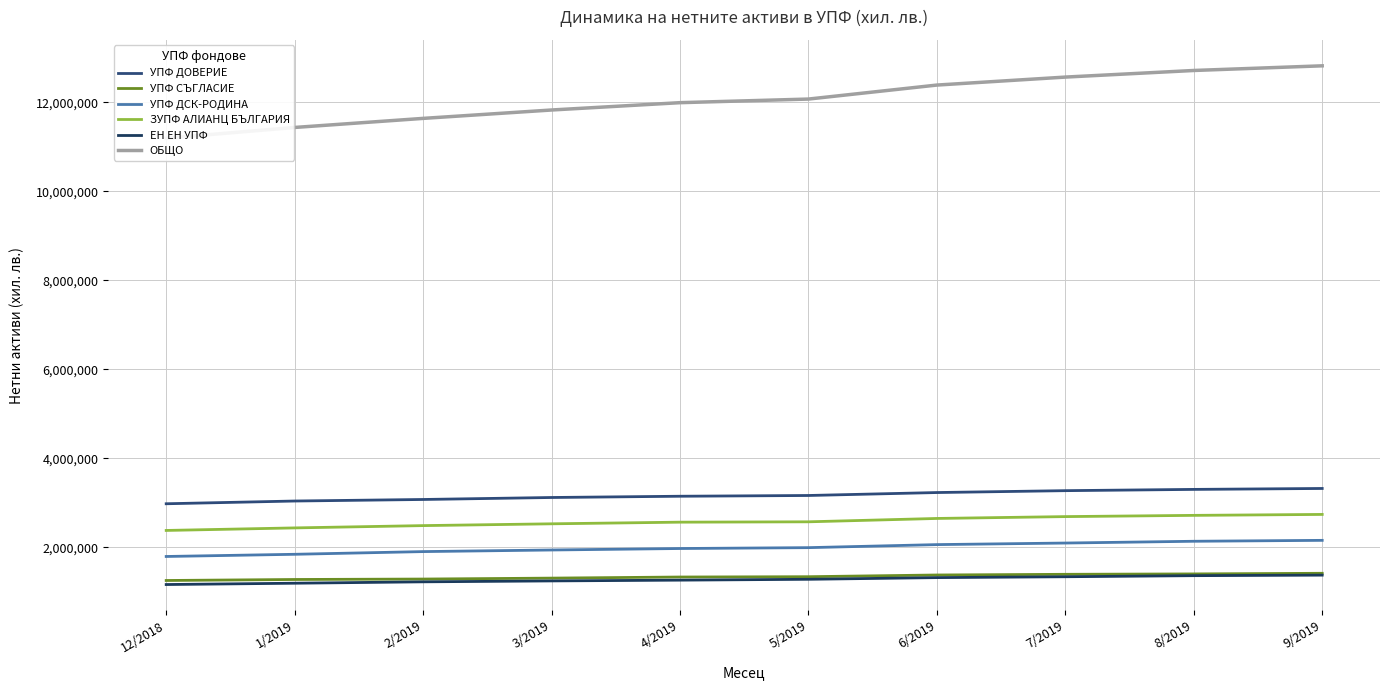

Which category has the highest value across all series?

9/2019